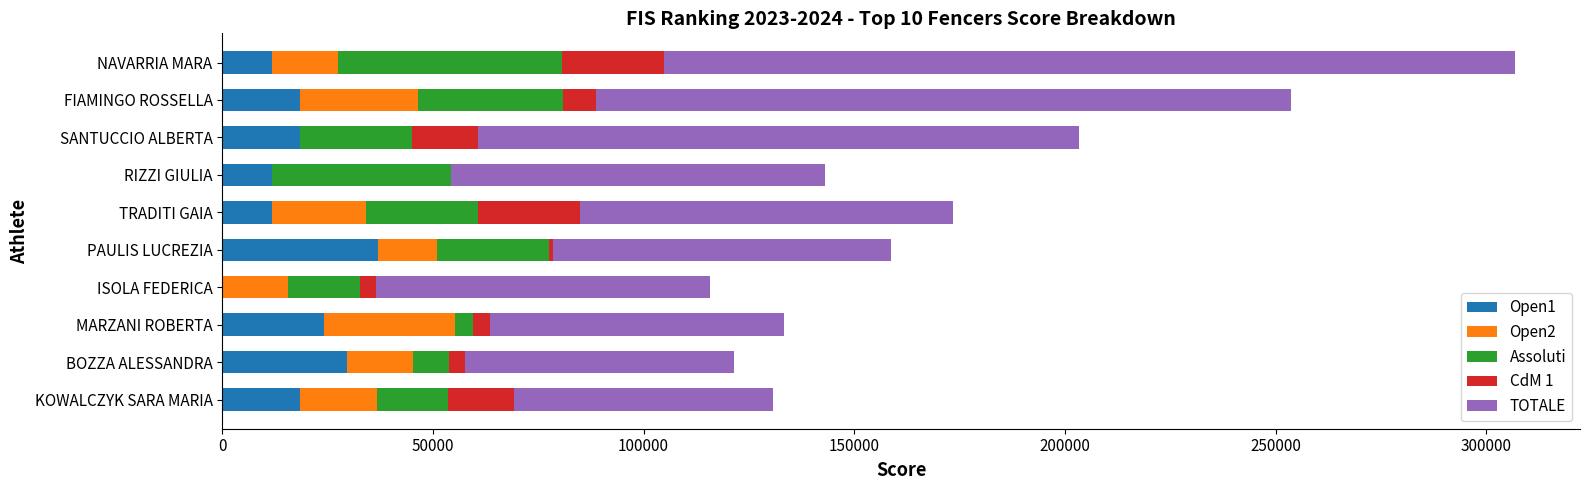

At which label does Open1 reach its peak?

PAULIS LUCREZIA